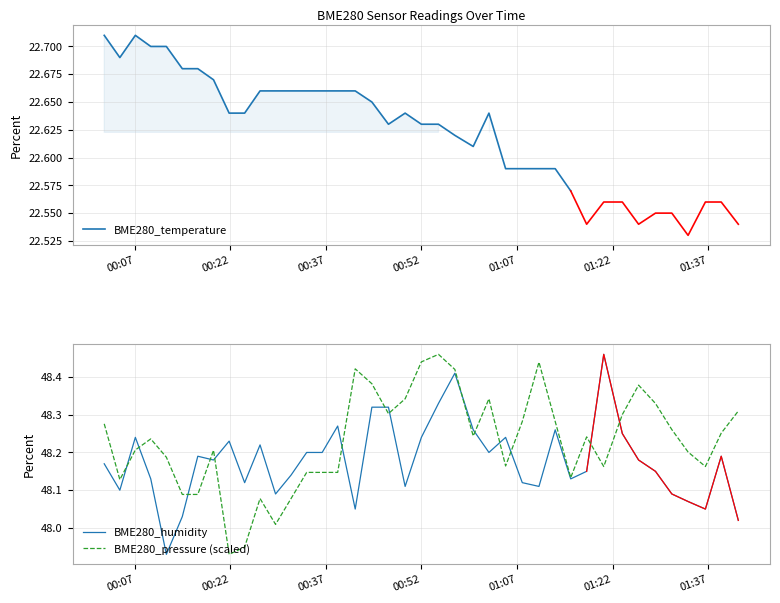

What is the label of the 39th point from the left?

2022/05/10 01:39:02